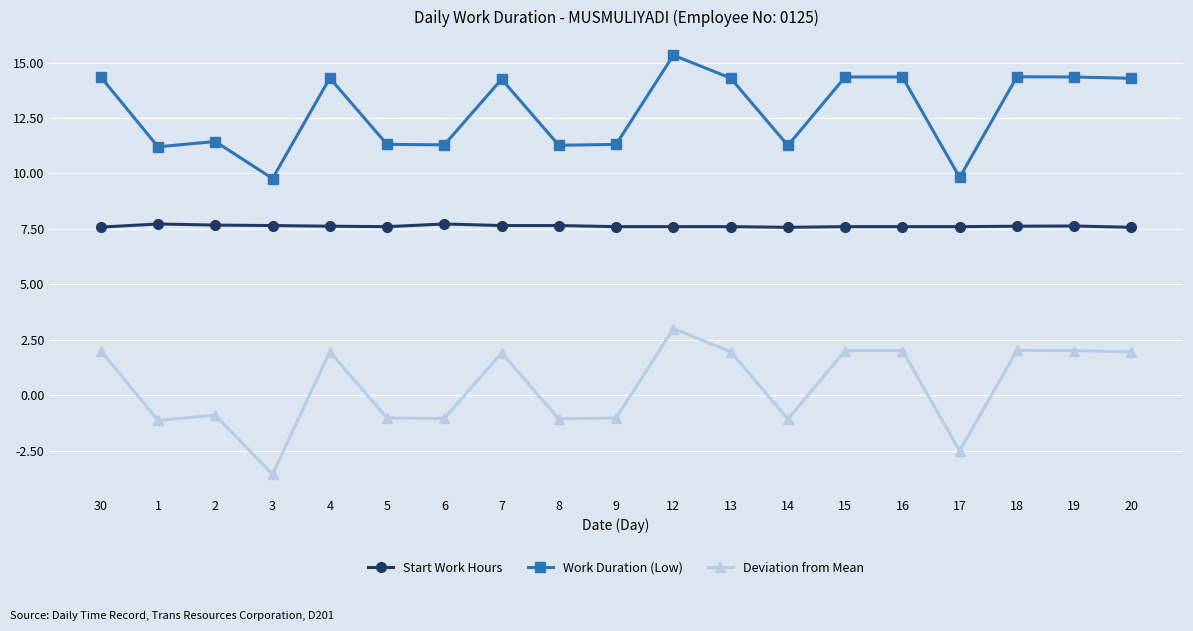

Is it true that Deviation from Mean equals 3.2 at 15?

False